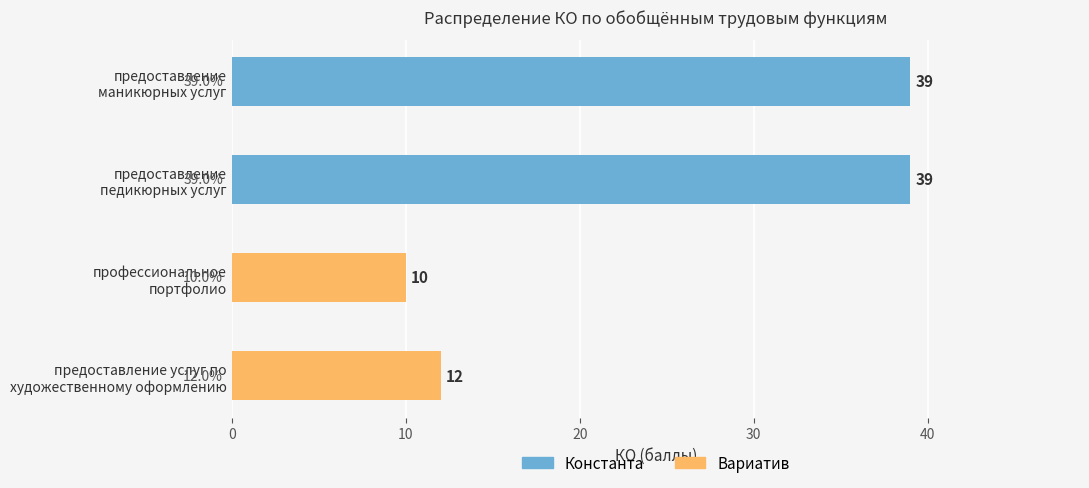

Reading top to bottom, extract all data points from this chart.

39	39	10	12